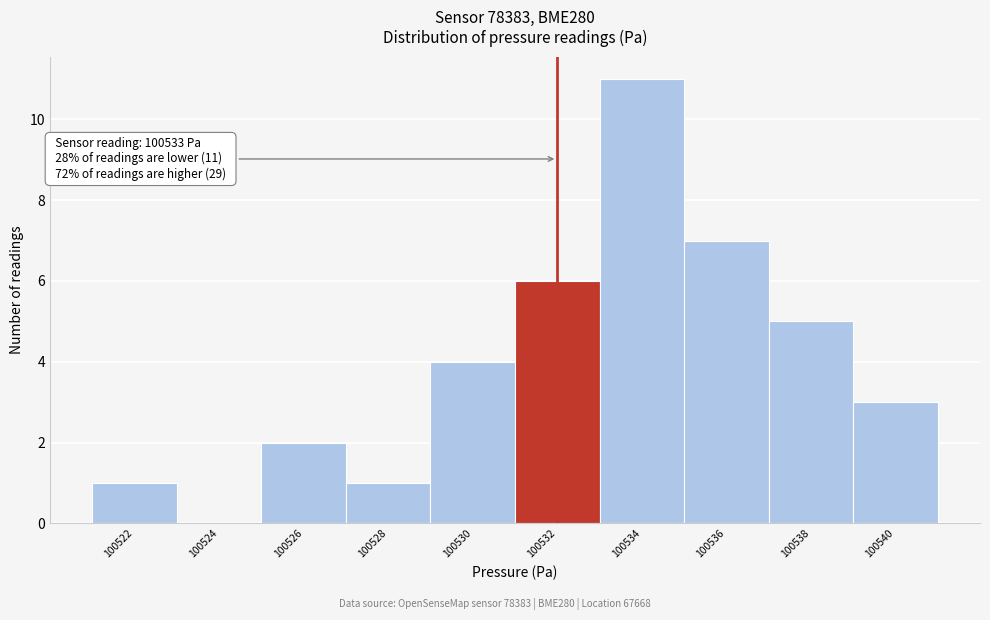

Reading left to right, transcribe all the data shown in this chart.

100522=1	100524=0	100526=2	100528=1	100530=4	100532=6	100534=11	100536=7	100538=5	100540=3